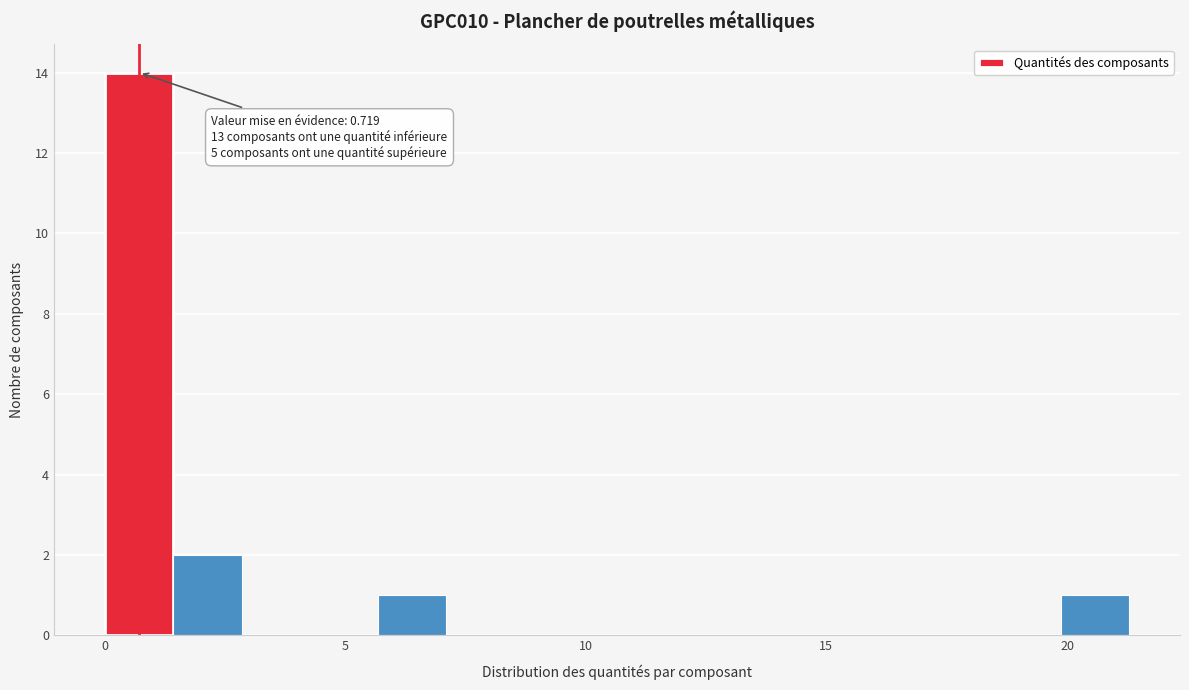

Around what value on the x-axis is the tallest bar? Give the approximate position of its centre, as read against the axis.

0.5